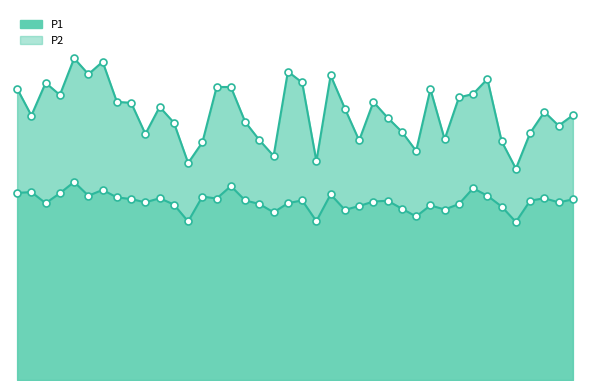

What is the total value across all series at 00:15?

30.6